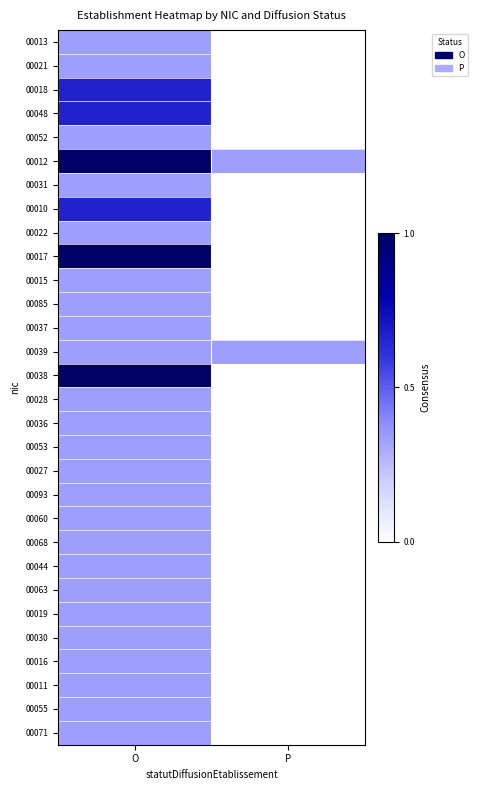

How many series are shown in this chart?

30